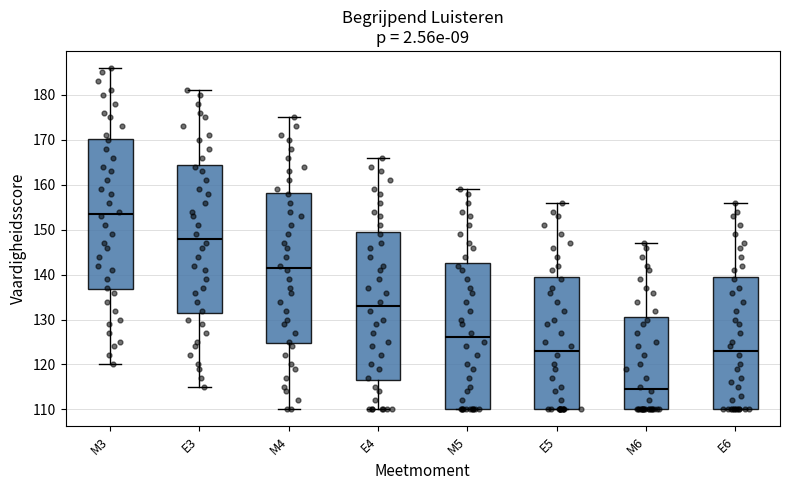

Where is the lower edge of the box for E3 on the y-axis? The values are not printed on the chart, so give them approximately, as read against the axis.

132